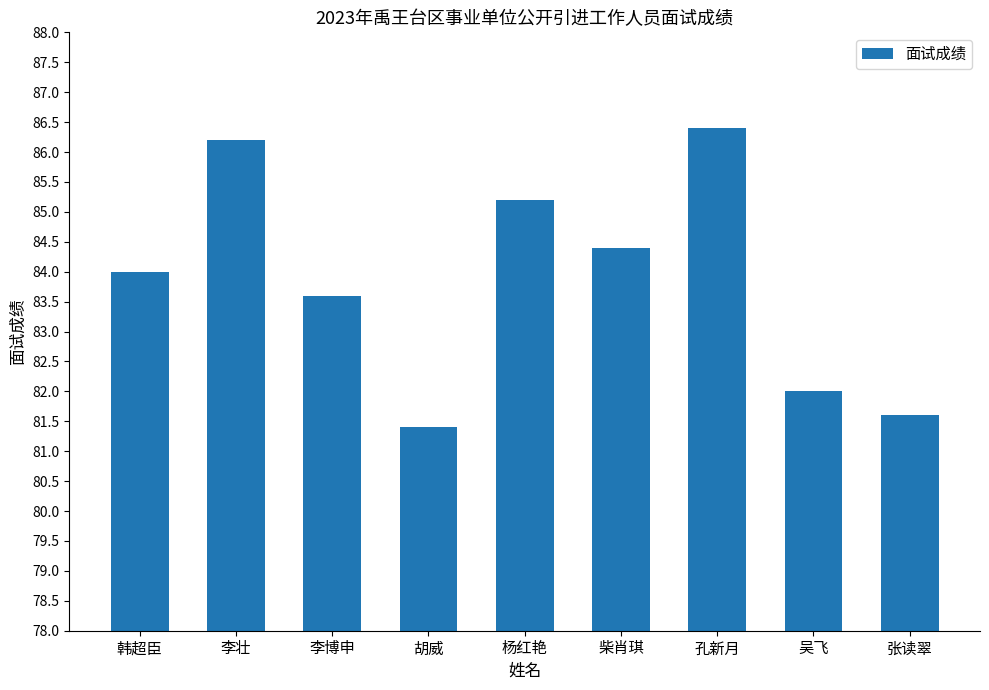

What position from the right is 韩超臣?

9